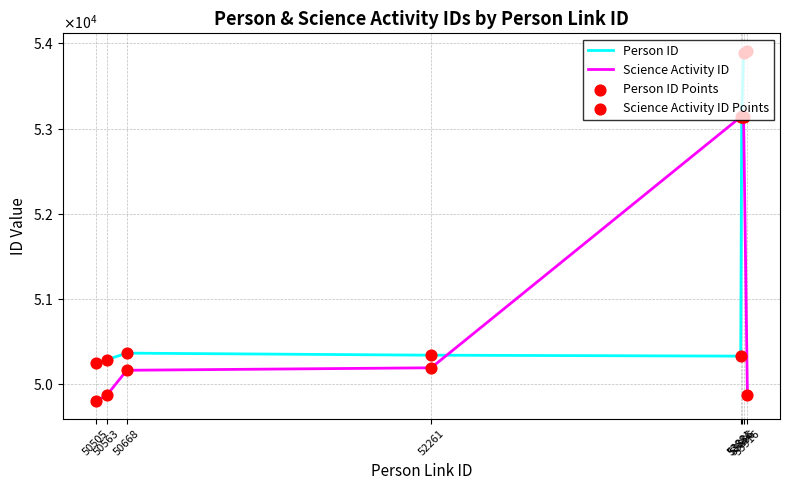

Which series has the largest total across all categories?

Person ID